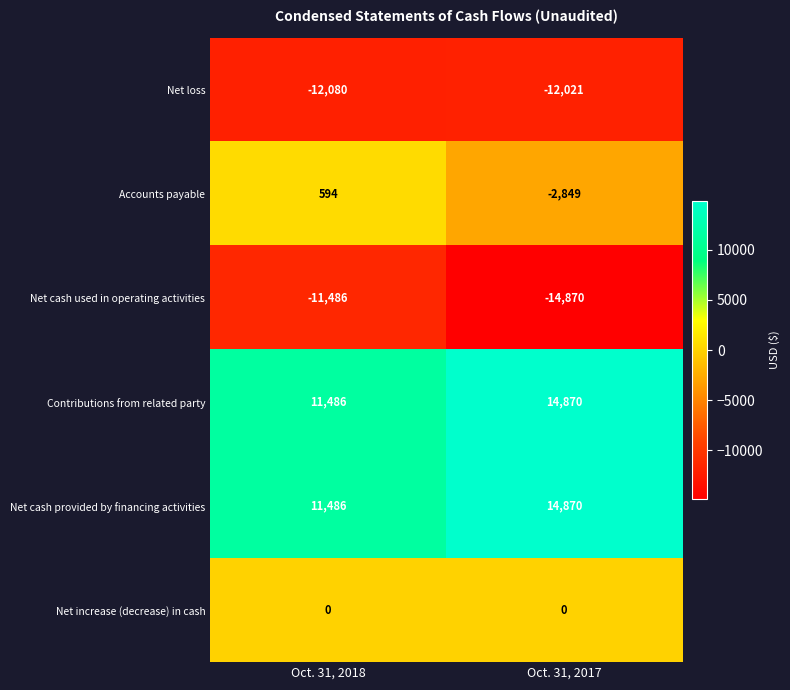

What is the sum of the Net cash provided by financing activities values at Oct. 31, 2017 and Oct. 31, 2018?

26356